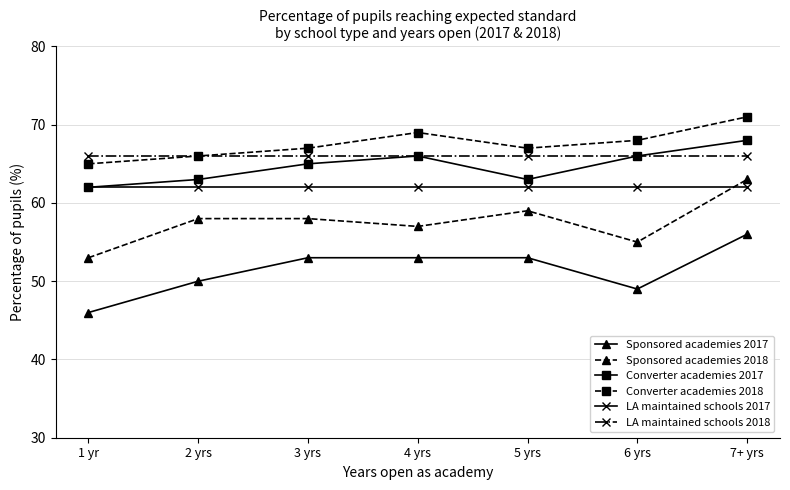

Reading left to right, list all the values displayed in this chart.

Sponsored academies 2017: 46	50	53	53	53	49	56
Sponsored academies 2018: 53	58	58	57	59	55	63
Converter academies 2017: 62	63	65	66	63	66	68
Converter academies 2018: 65	66	67	69	67	68	71
LA maintained schools 2017: 62	62	62	62	62	62	62
LA maintained schools 2018: 66	66	66	66	66	66	66